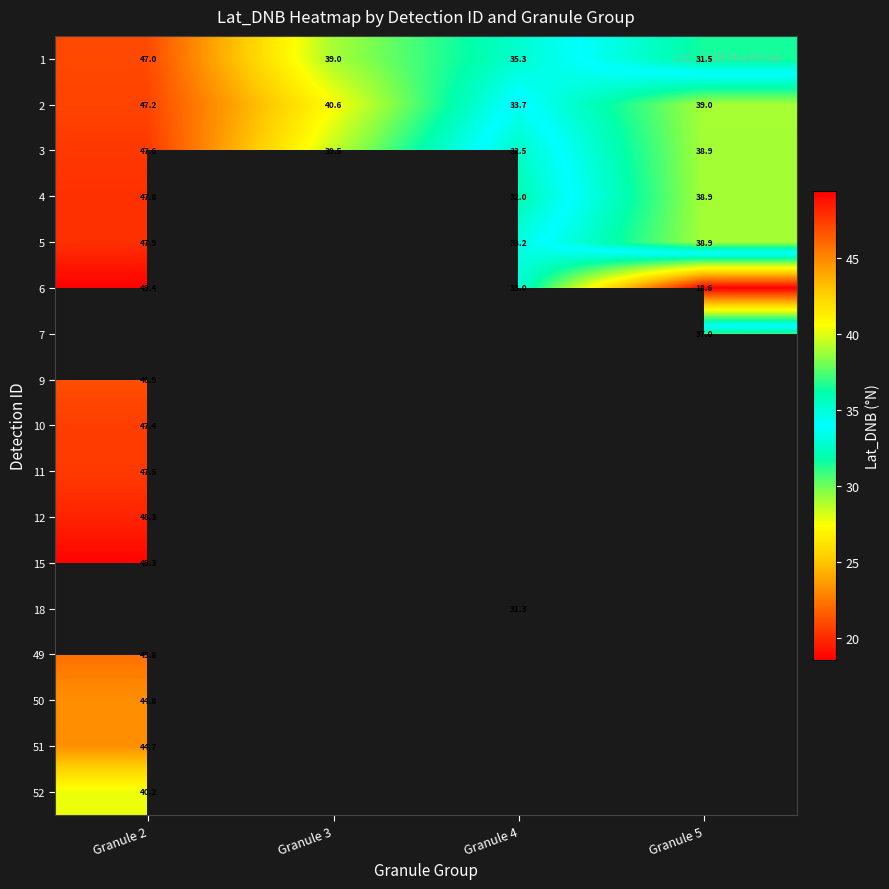

Is the value of 2 at Granule 2 greater than the value of 1 at Granule 5?

Yes